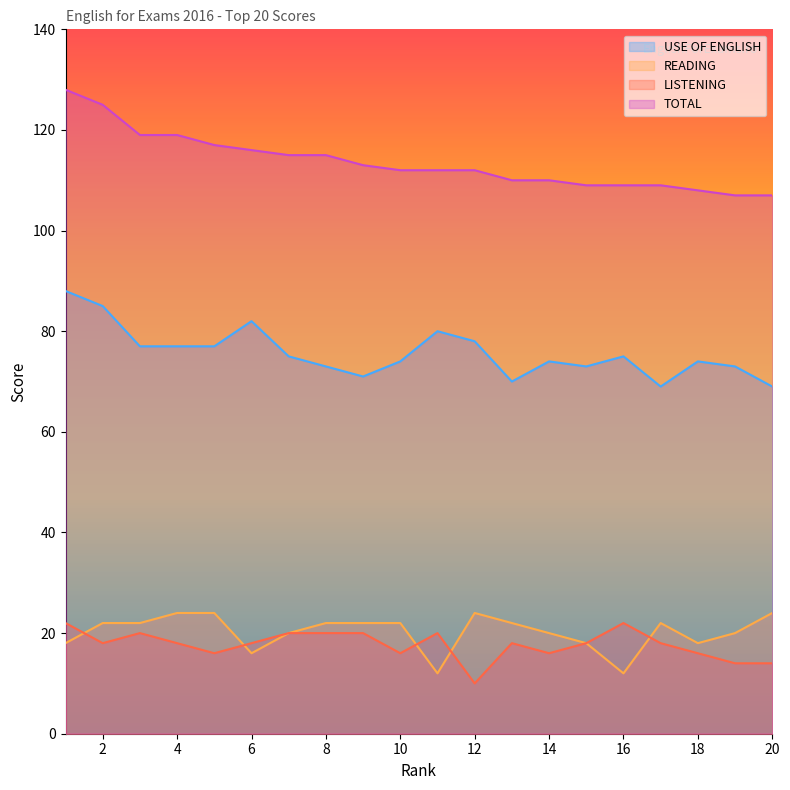

At which category is the sum across all series the highest?

1